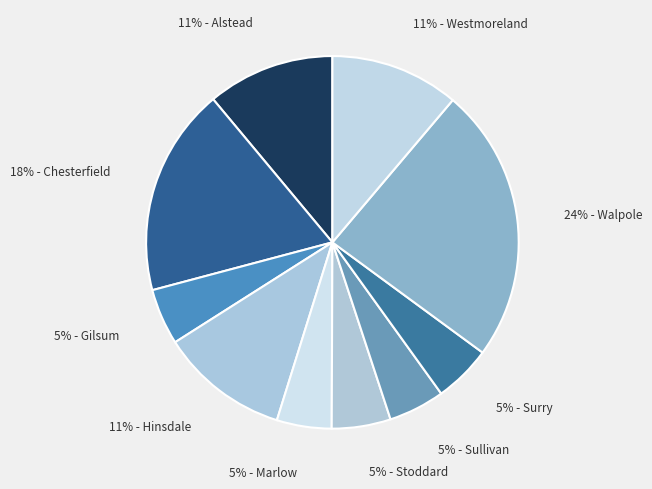

How many slices are in this pie chart?

10